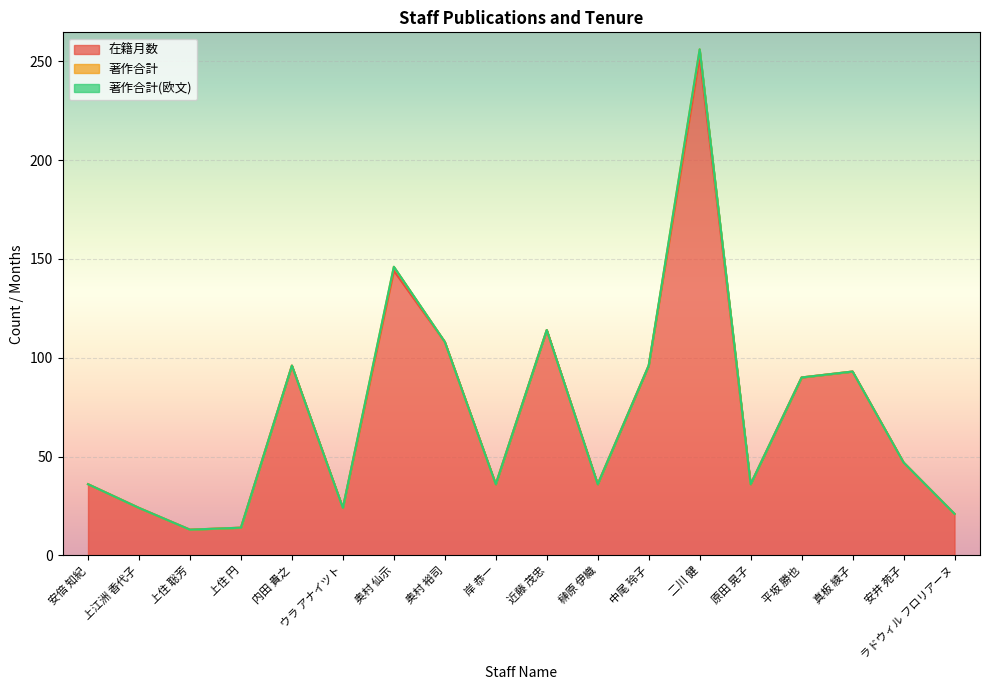

Which series has the largest range (max minus min)?

在籍月数